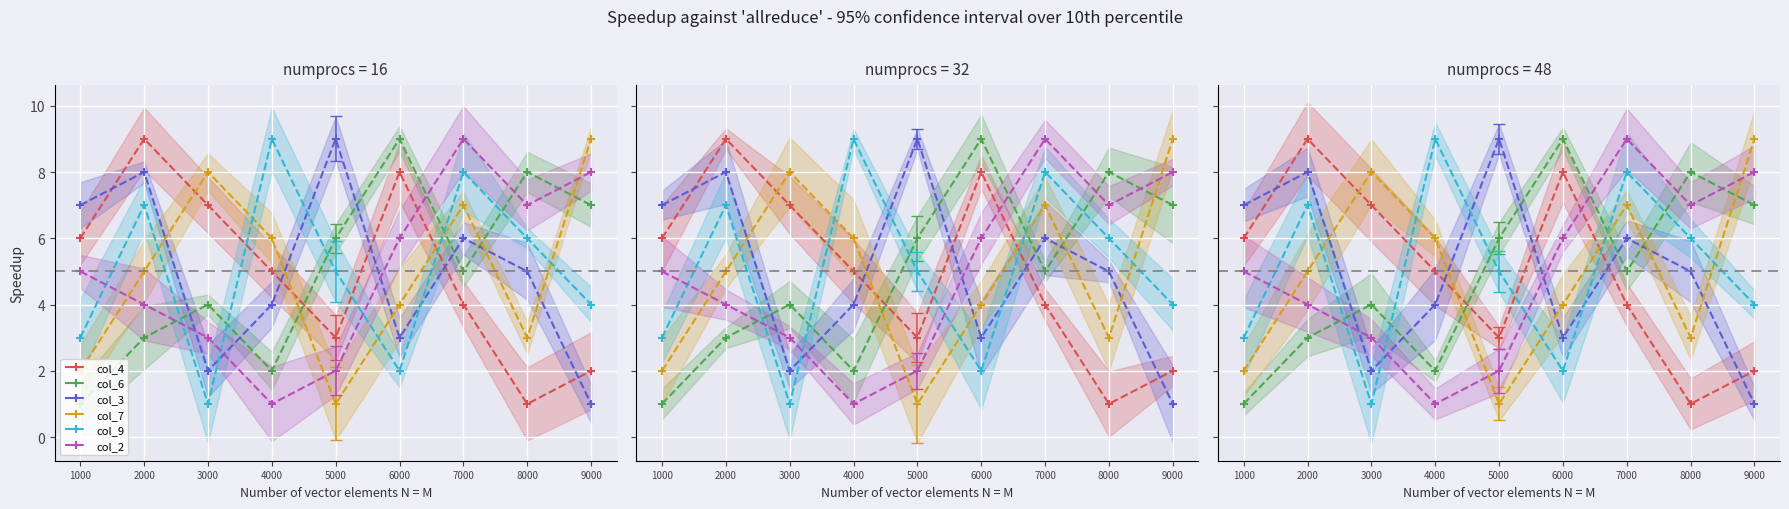

How many values in the col_9 series are below 5?

4